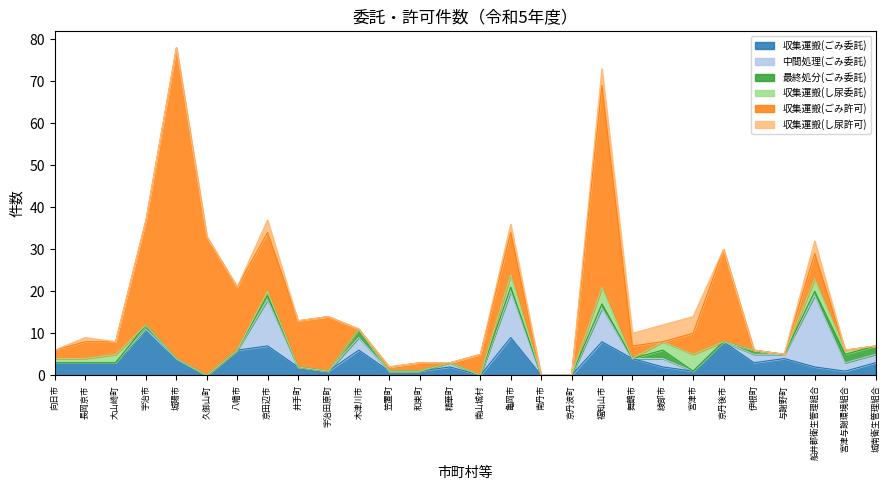

What position from the left is 向日市?

1